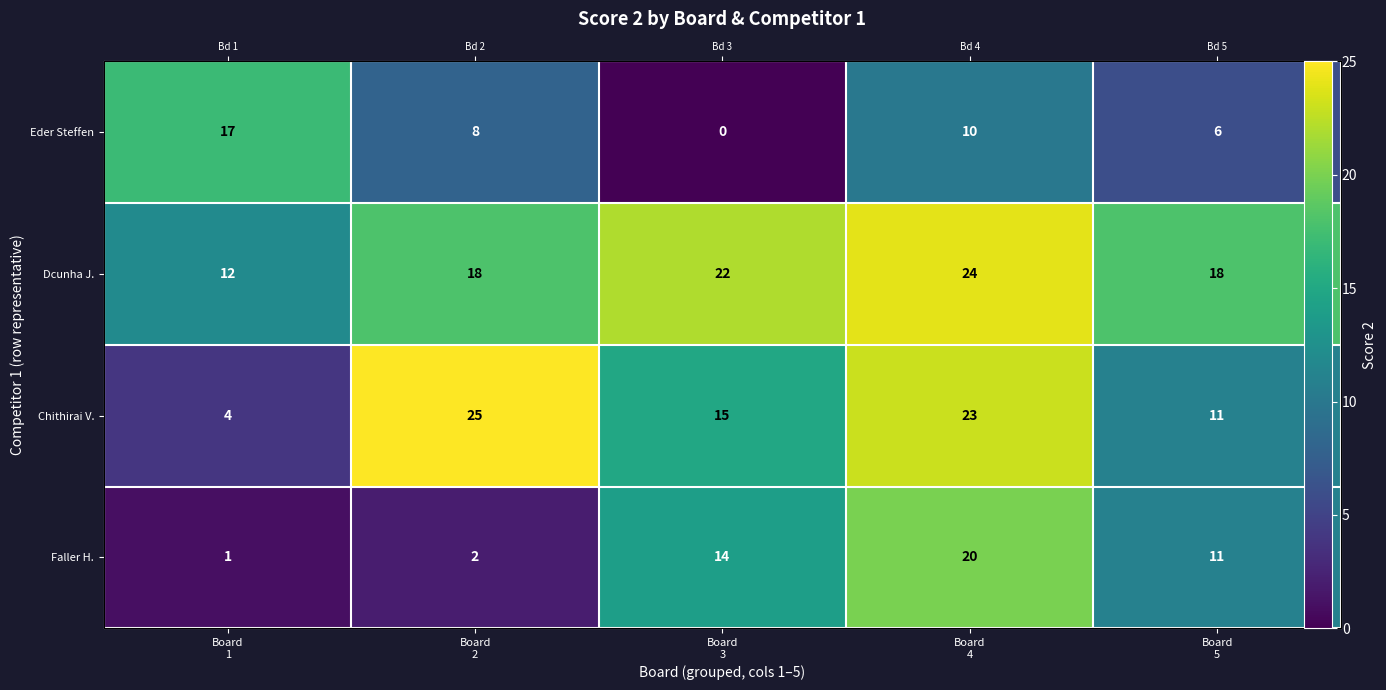

True or false: Eder Steffen has a value of 0 at Board 3.

True